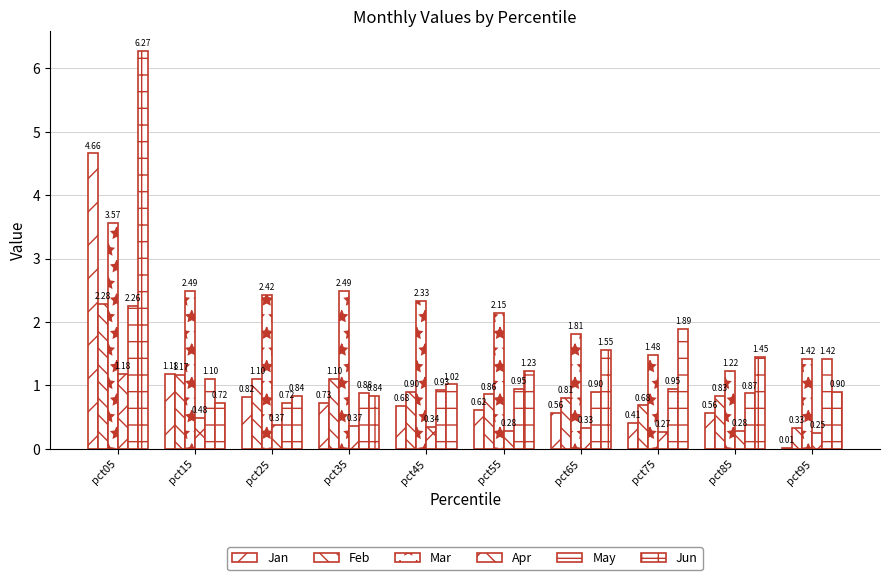

What is the difference between the second highest and second lowest values in the Feb series?

0.5